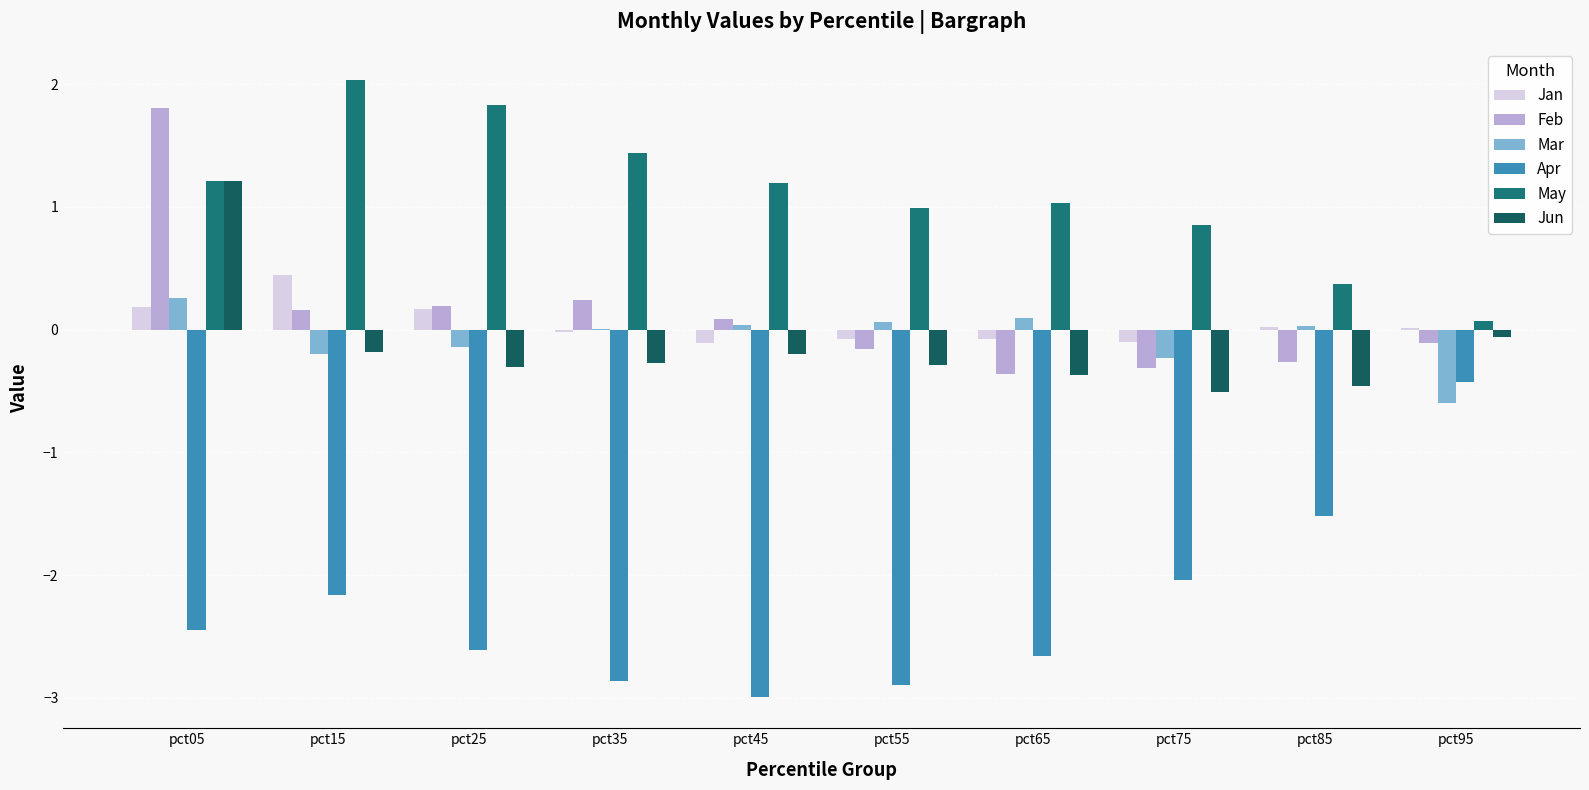

How many groups of bars are there?

10